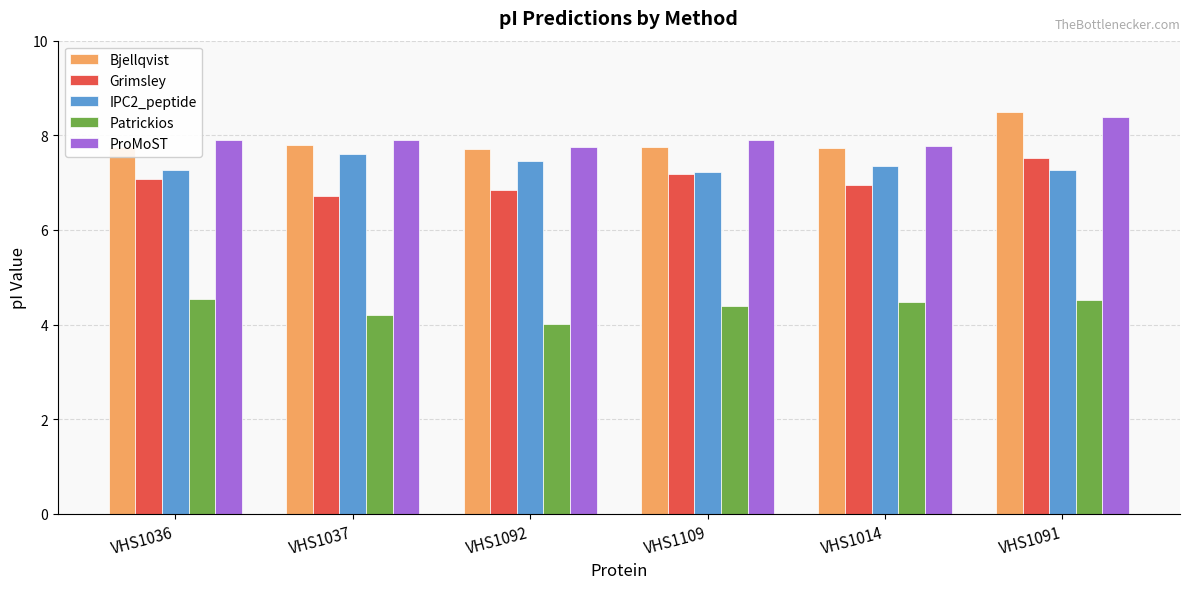

Is the value of IPC2_peptide at VHS1092 greater than the value of ProMoST at VHS1037?

No